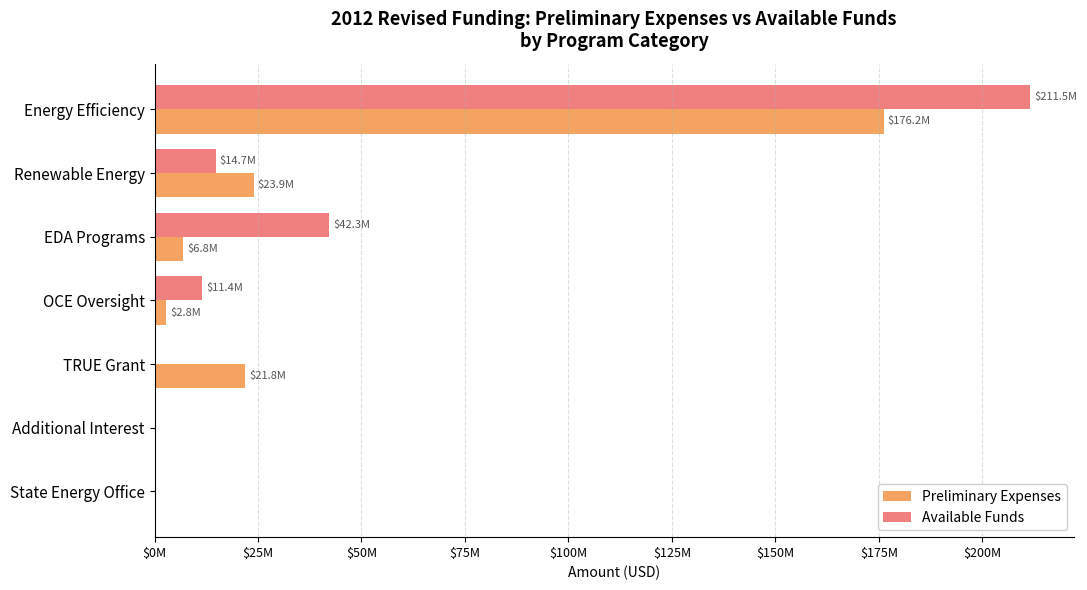

Reading right to left, what are all the values shown in this chart?

Preliminary Expenses: 0.0	0.0	21789874.3	2769045.8	6792649.7	23908669.9	176163612.1
Available Funds: 0.0	0.0	0.0	11417355.4	42252631.3	14722751.2	211549716.3